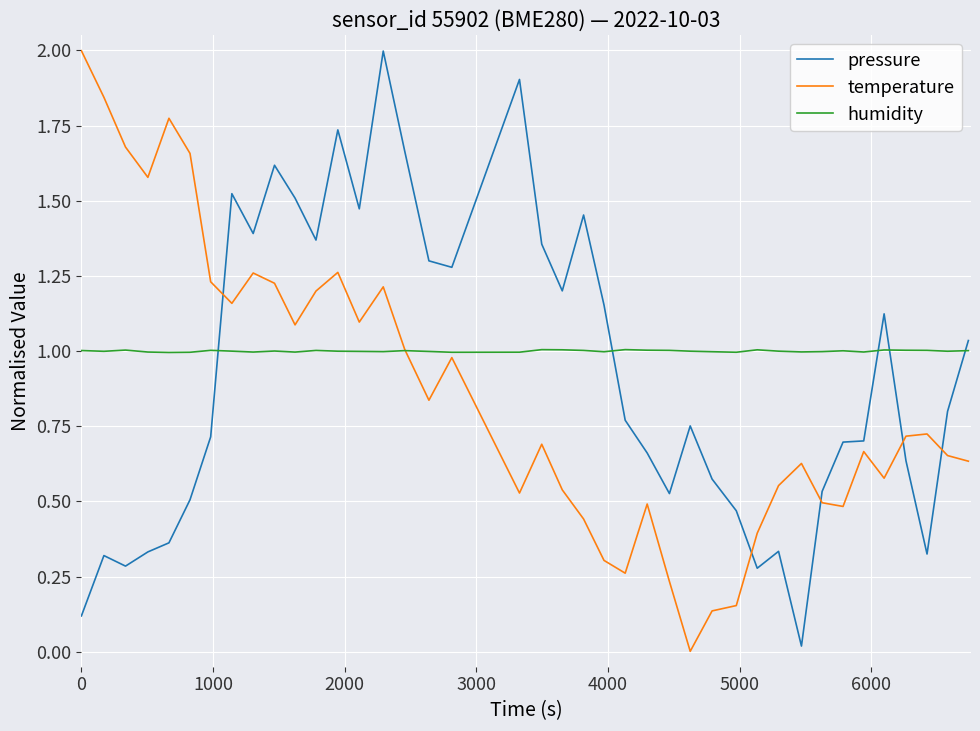

True or false: pressure and humidity cross at least once.

True